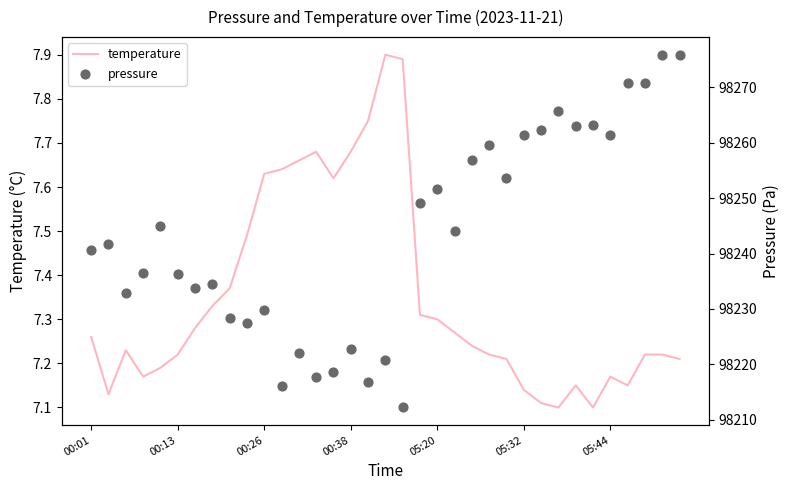

Which series has the largest Y range (max minus min)?

pressure